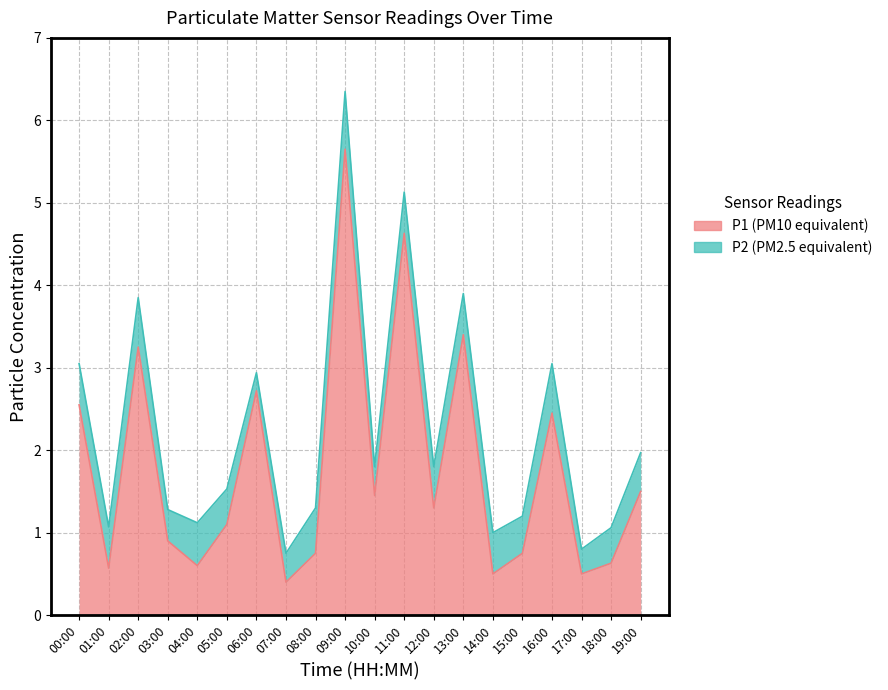

Between 14:00 and 04:00, which is larger?

04:00